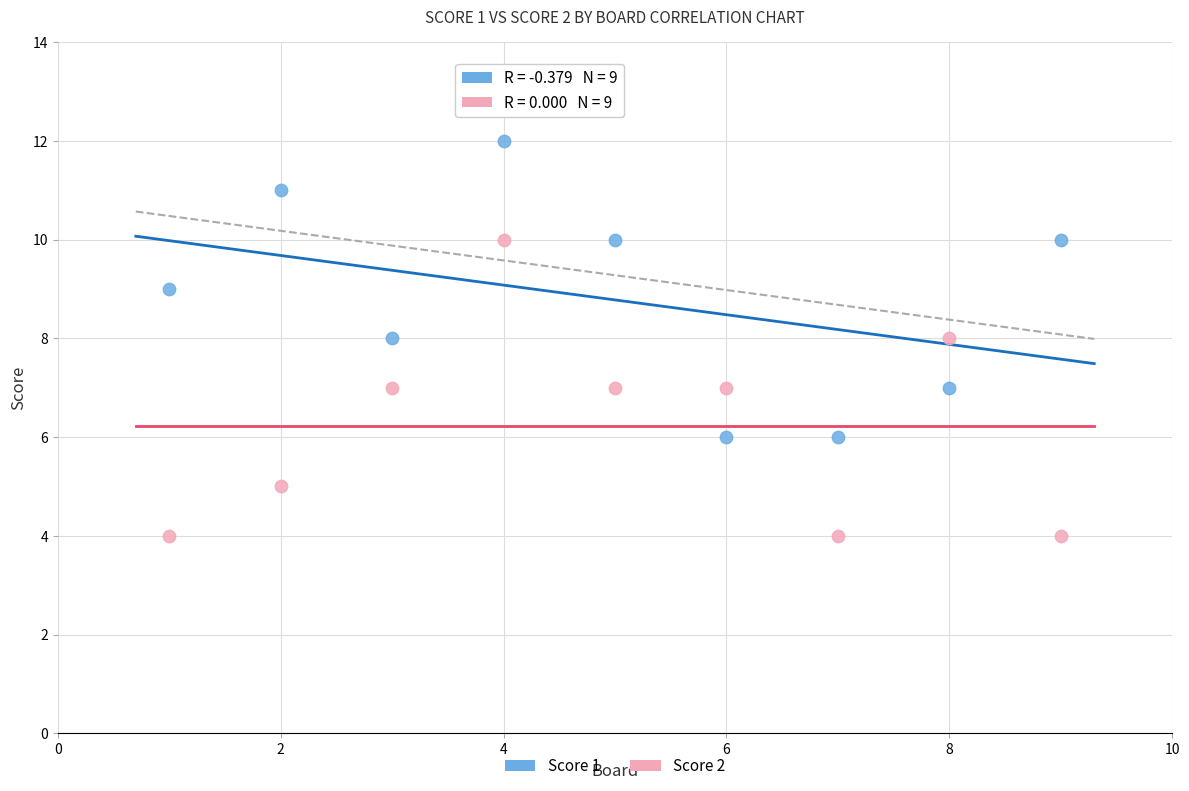

What is the X range (max minus min) for the scatter plot?

8